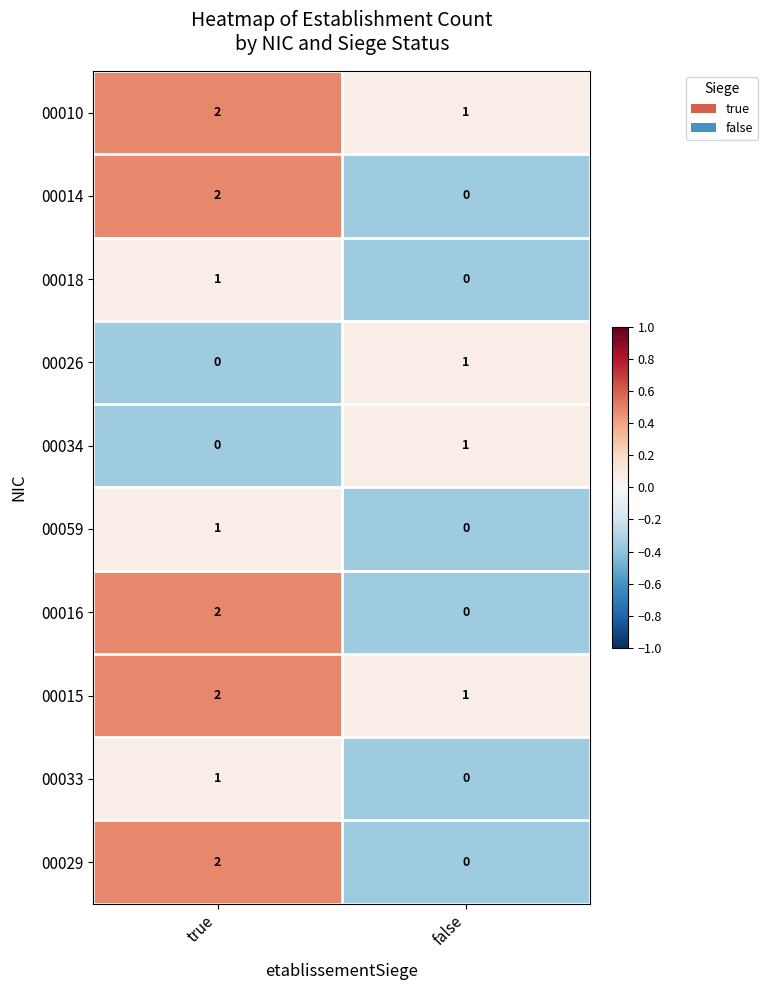

True or false: 00033 has a value of 1 at true.

True